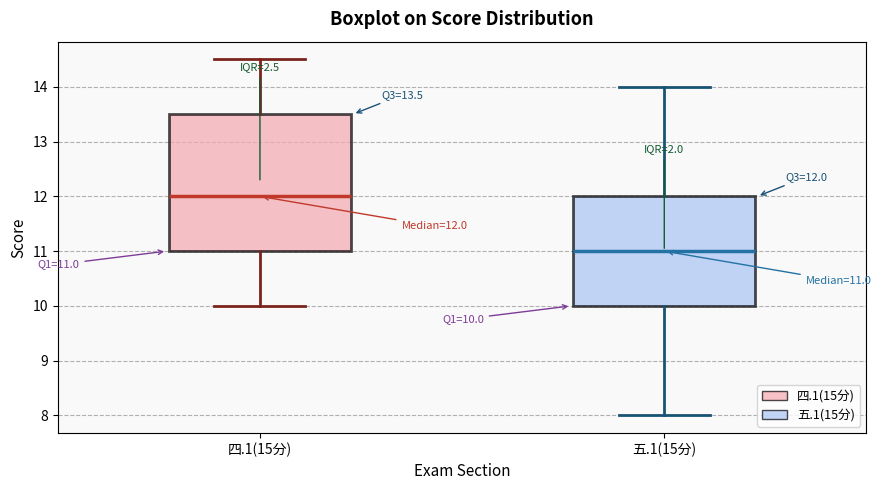

Which box's median line is the lowest?

五.1(15分)